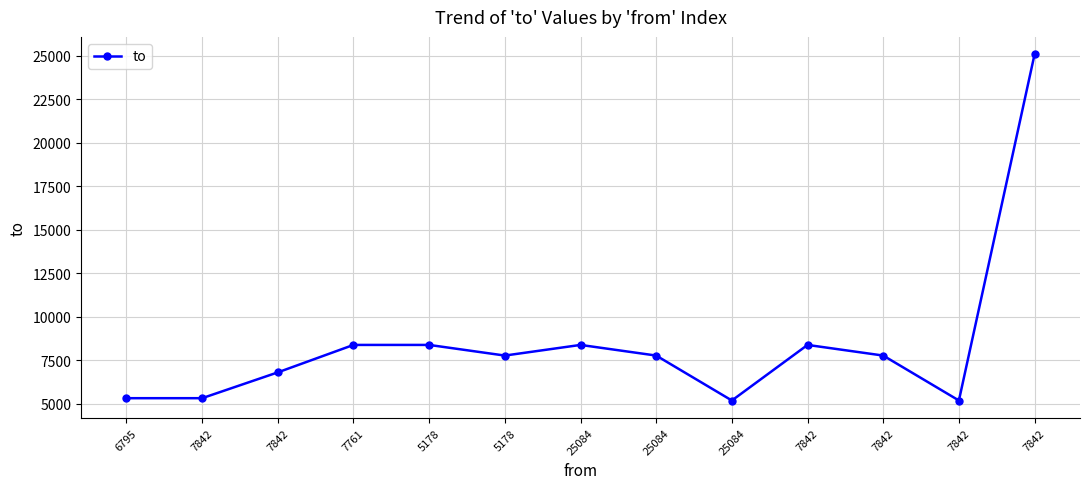

True or false: the data has more than 2 interior local peaks.

False